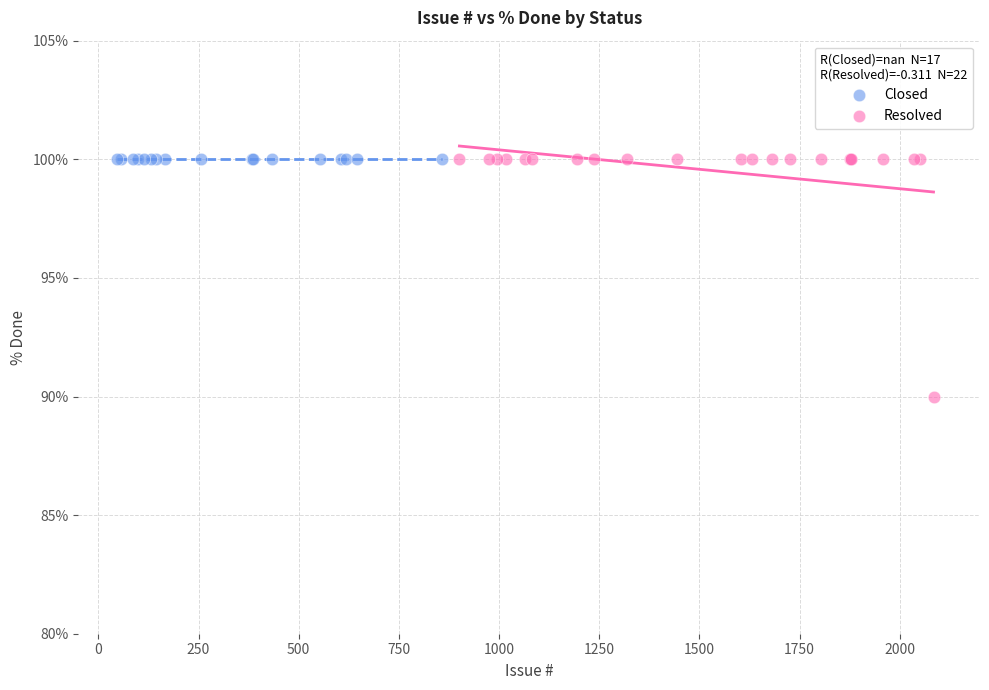

Which series contains the lowest Y value?

Resolved